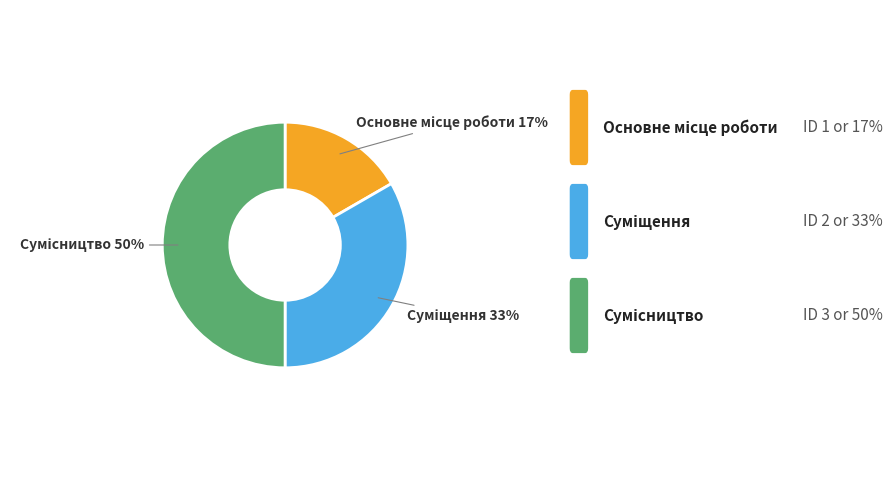

To the nearest percent, what is the average slice percentage?

33%